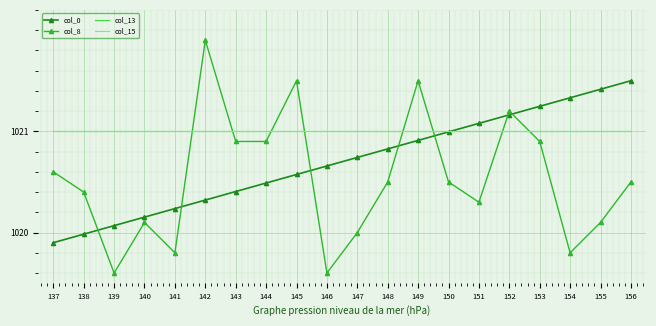

What is the sum of the col_0 values at 138 and 148?

2040.8